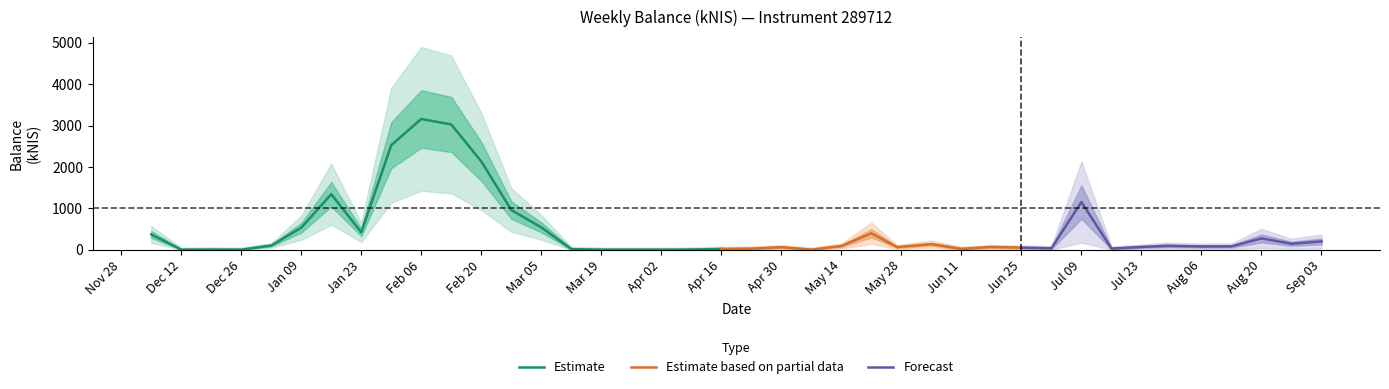

What is the highest value of the Estimate series?

3158.7